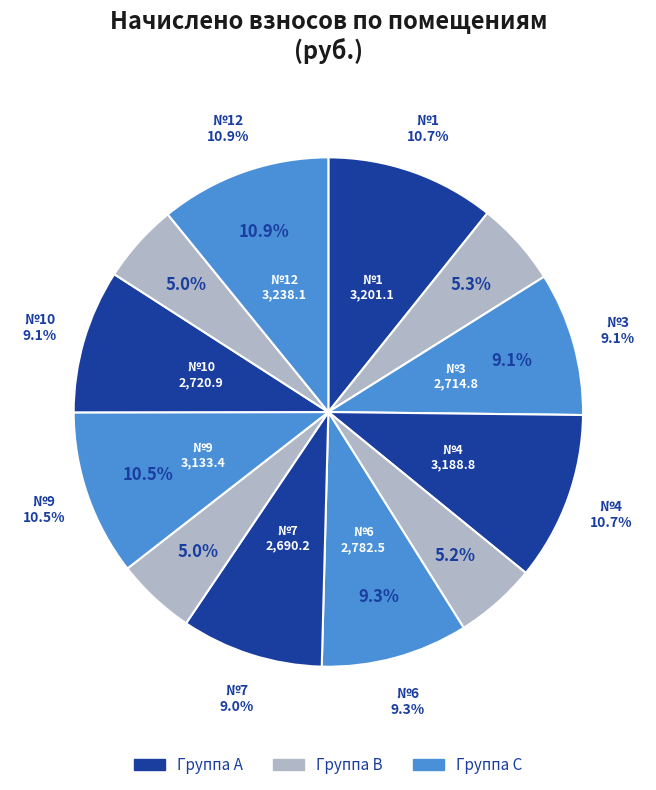

True or false: 5 accounts for 5% of the total.

True